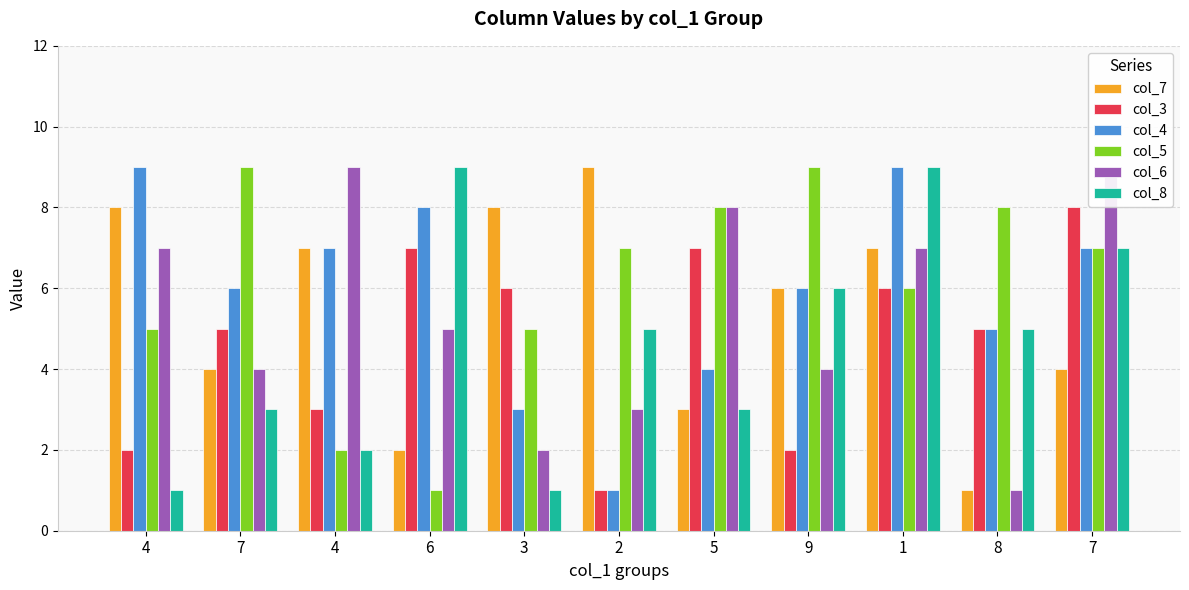

At which label is col_6 closest to 5?

6